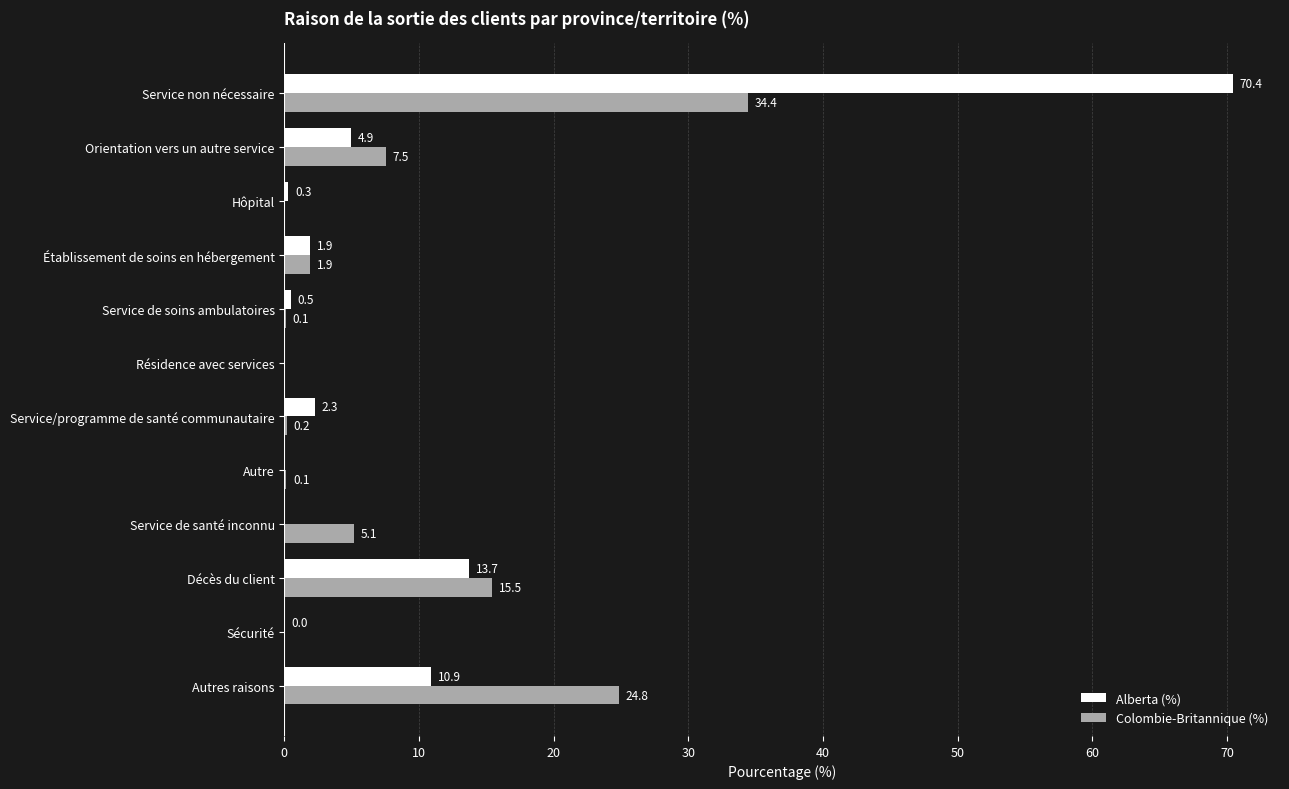

Is the value of Alberta (%) at Sécurité greater than the value of Colombie-Britannique (%) at Service de santé inconnu?

No